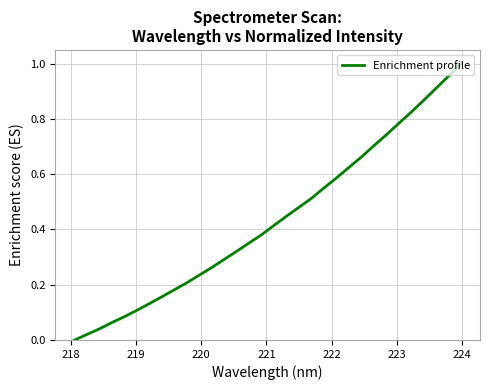

Does the chart display data point markers on the line(s)?

No